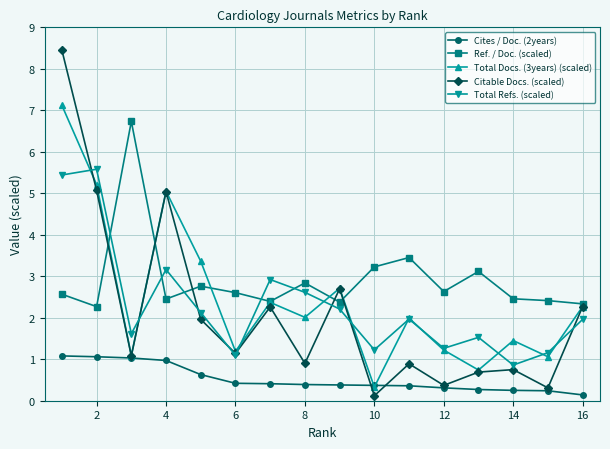

Which series has the widest spread of values?

Citable Docs. (scaled)